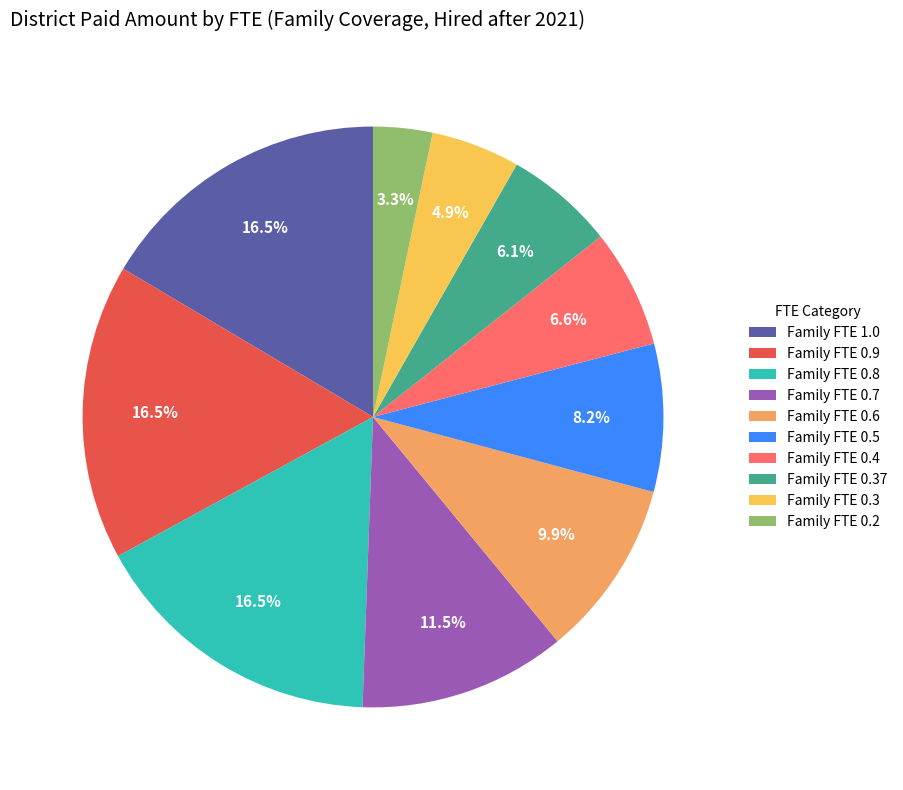

To the nearest percent, what is the difference between the Family FTE 0.2 and Family FTE 0.6 slice percentages?

7%